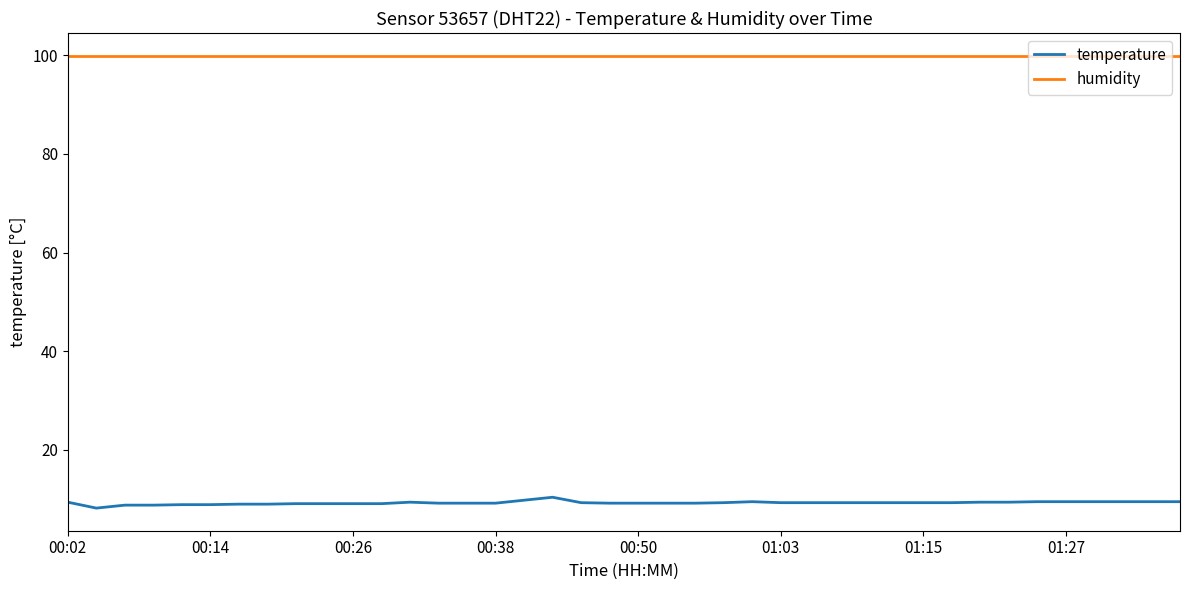

What is the highest value of the temperature series?

10.4